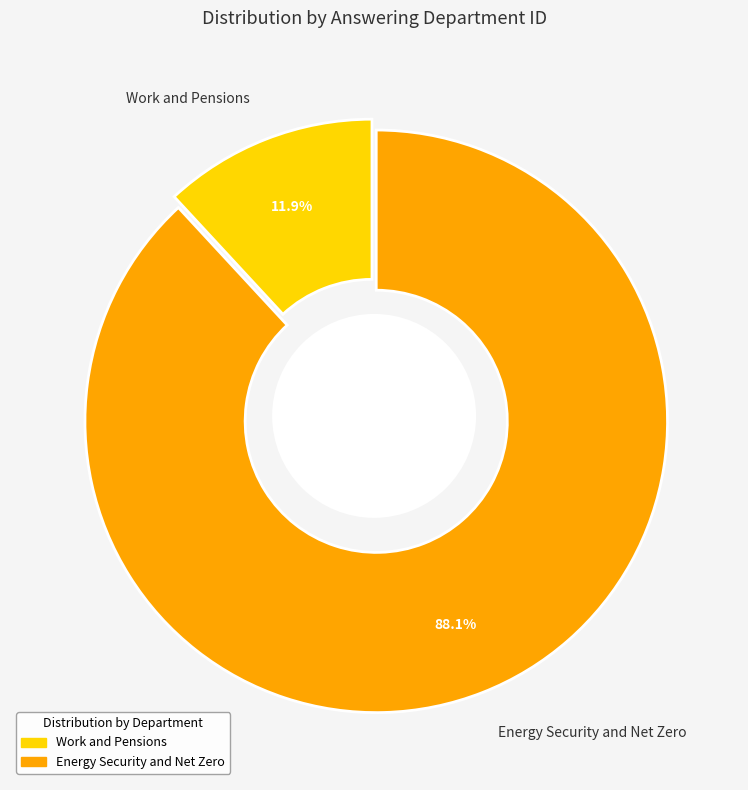

Count the number of slices in the pie.

2